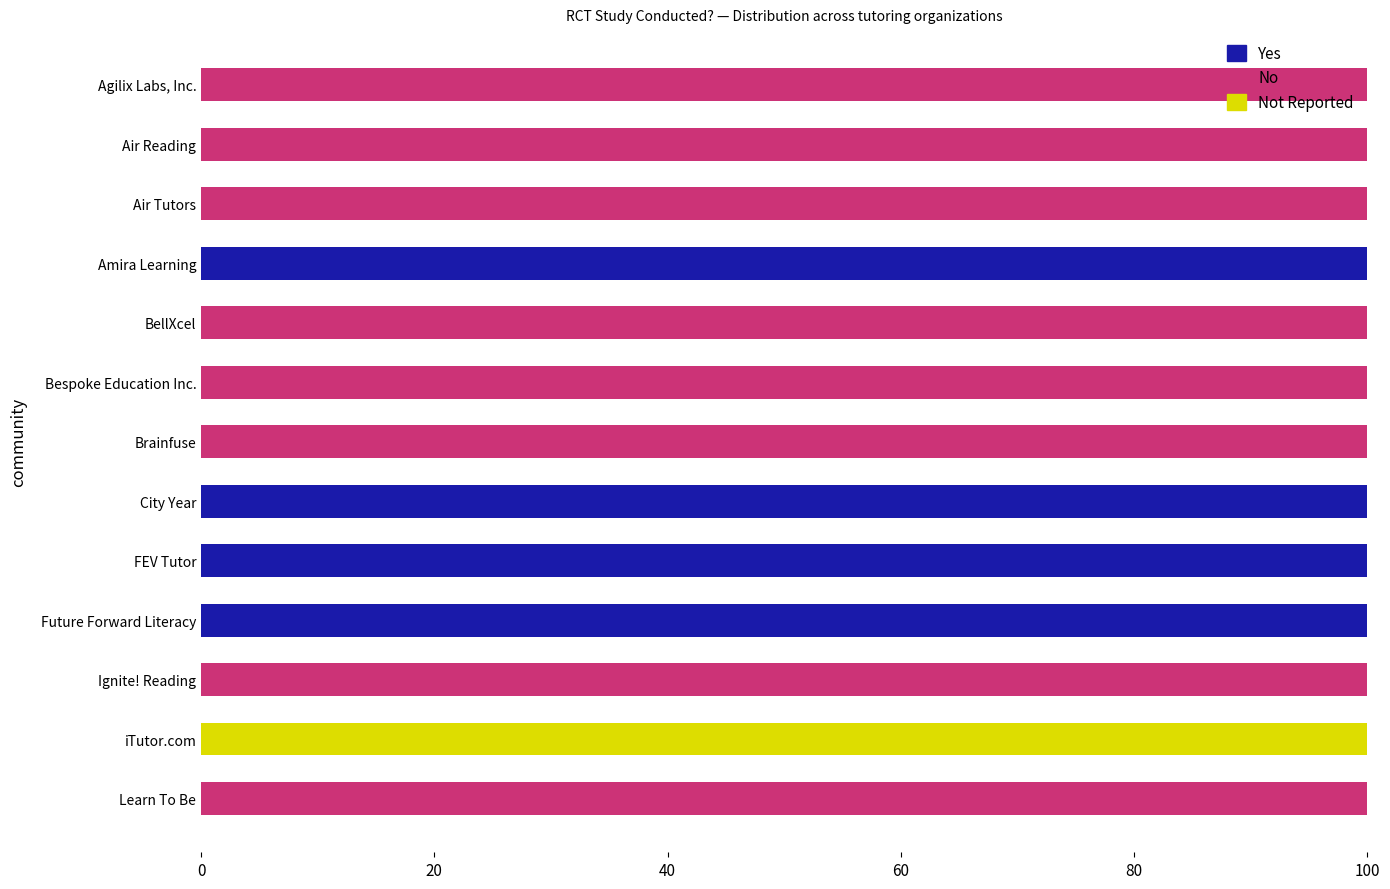

What is the sum of all Yes values?

400